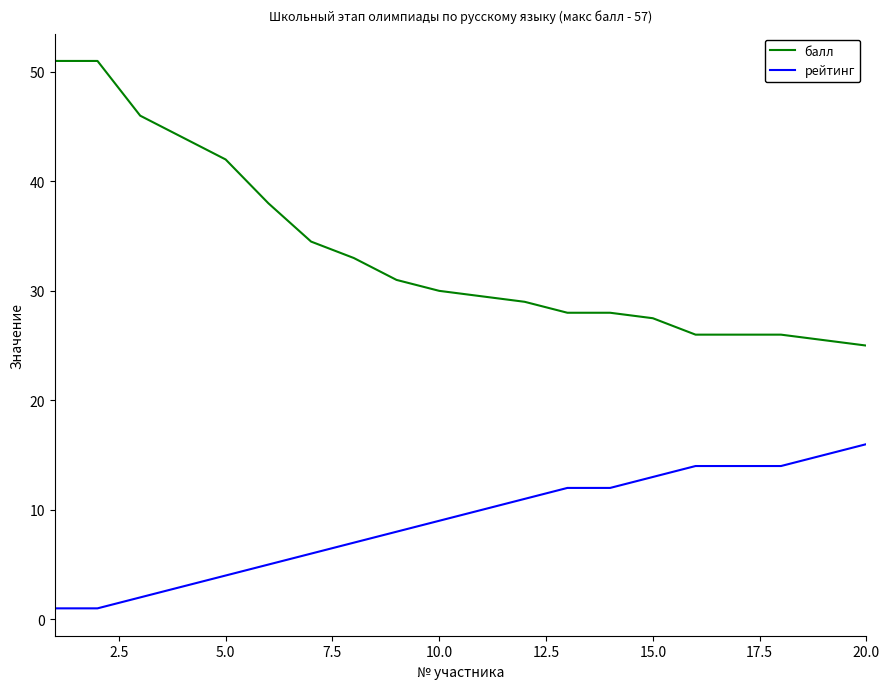

True or false: балл and рейтинг cross at least once.

False